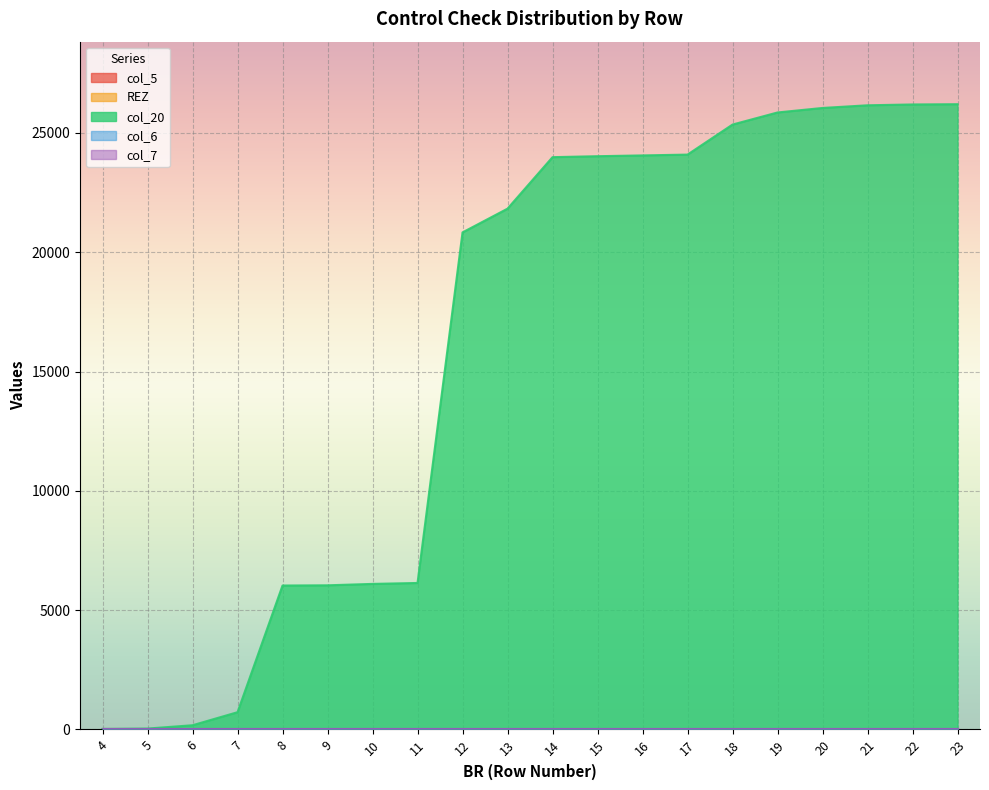

Is it true that col_6 equals 0 at 10?

True